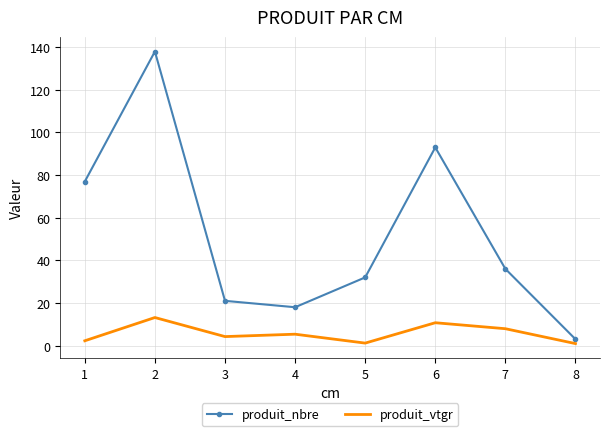

Which category has the highest value in the produit_nbre series?

2